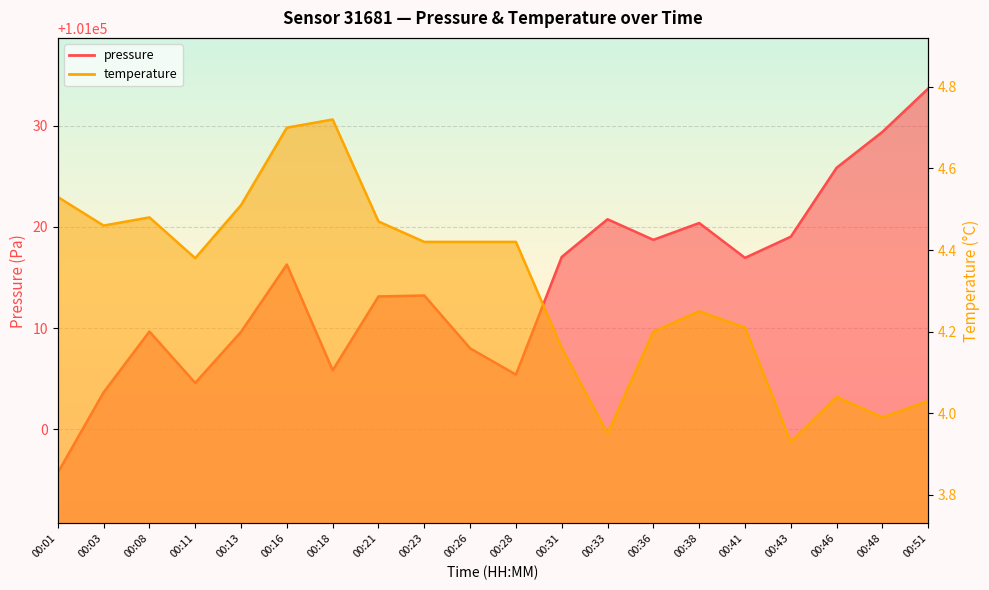

Where is pressure nearest to the value 101014?

00:23